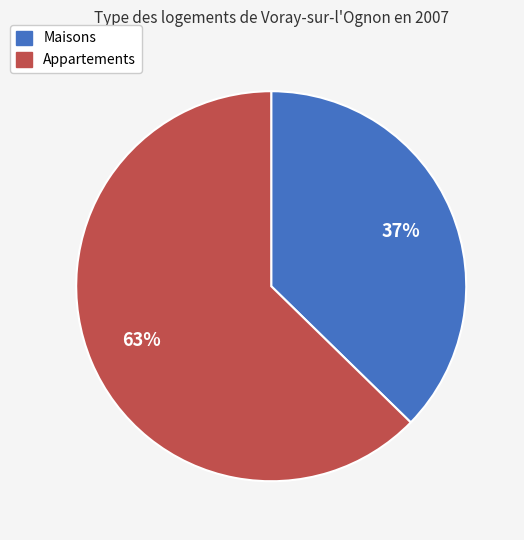

To the nearest percent, what is the average slice percentage?

50%